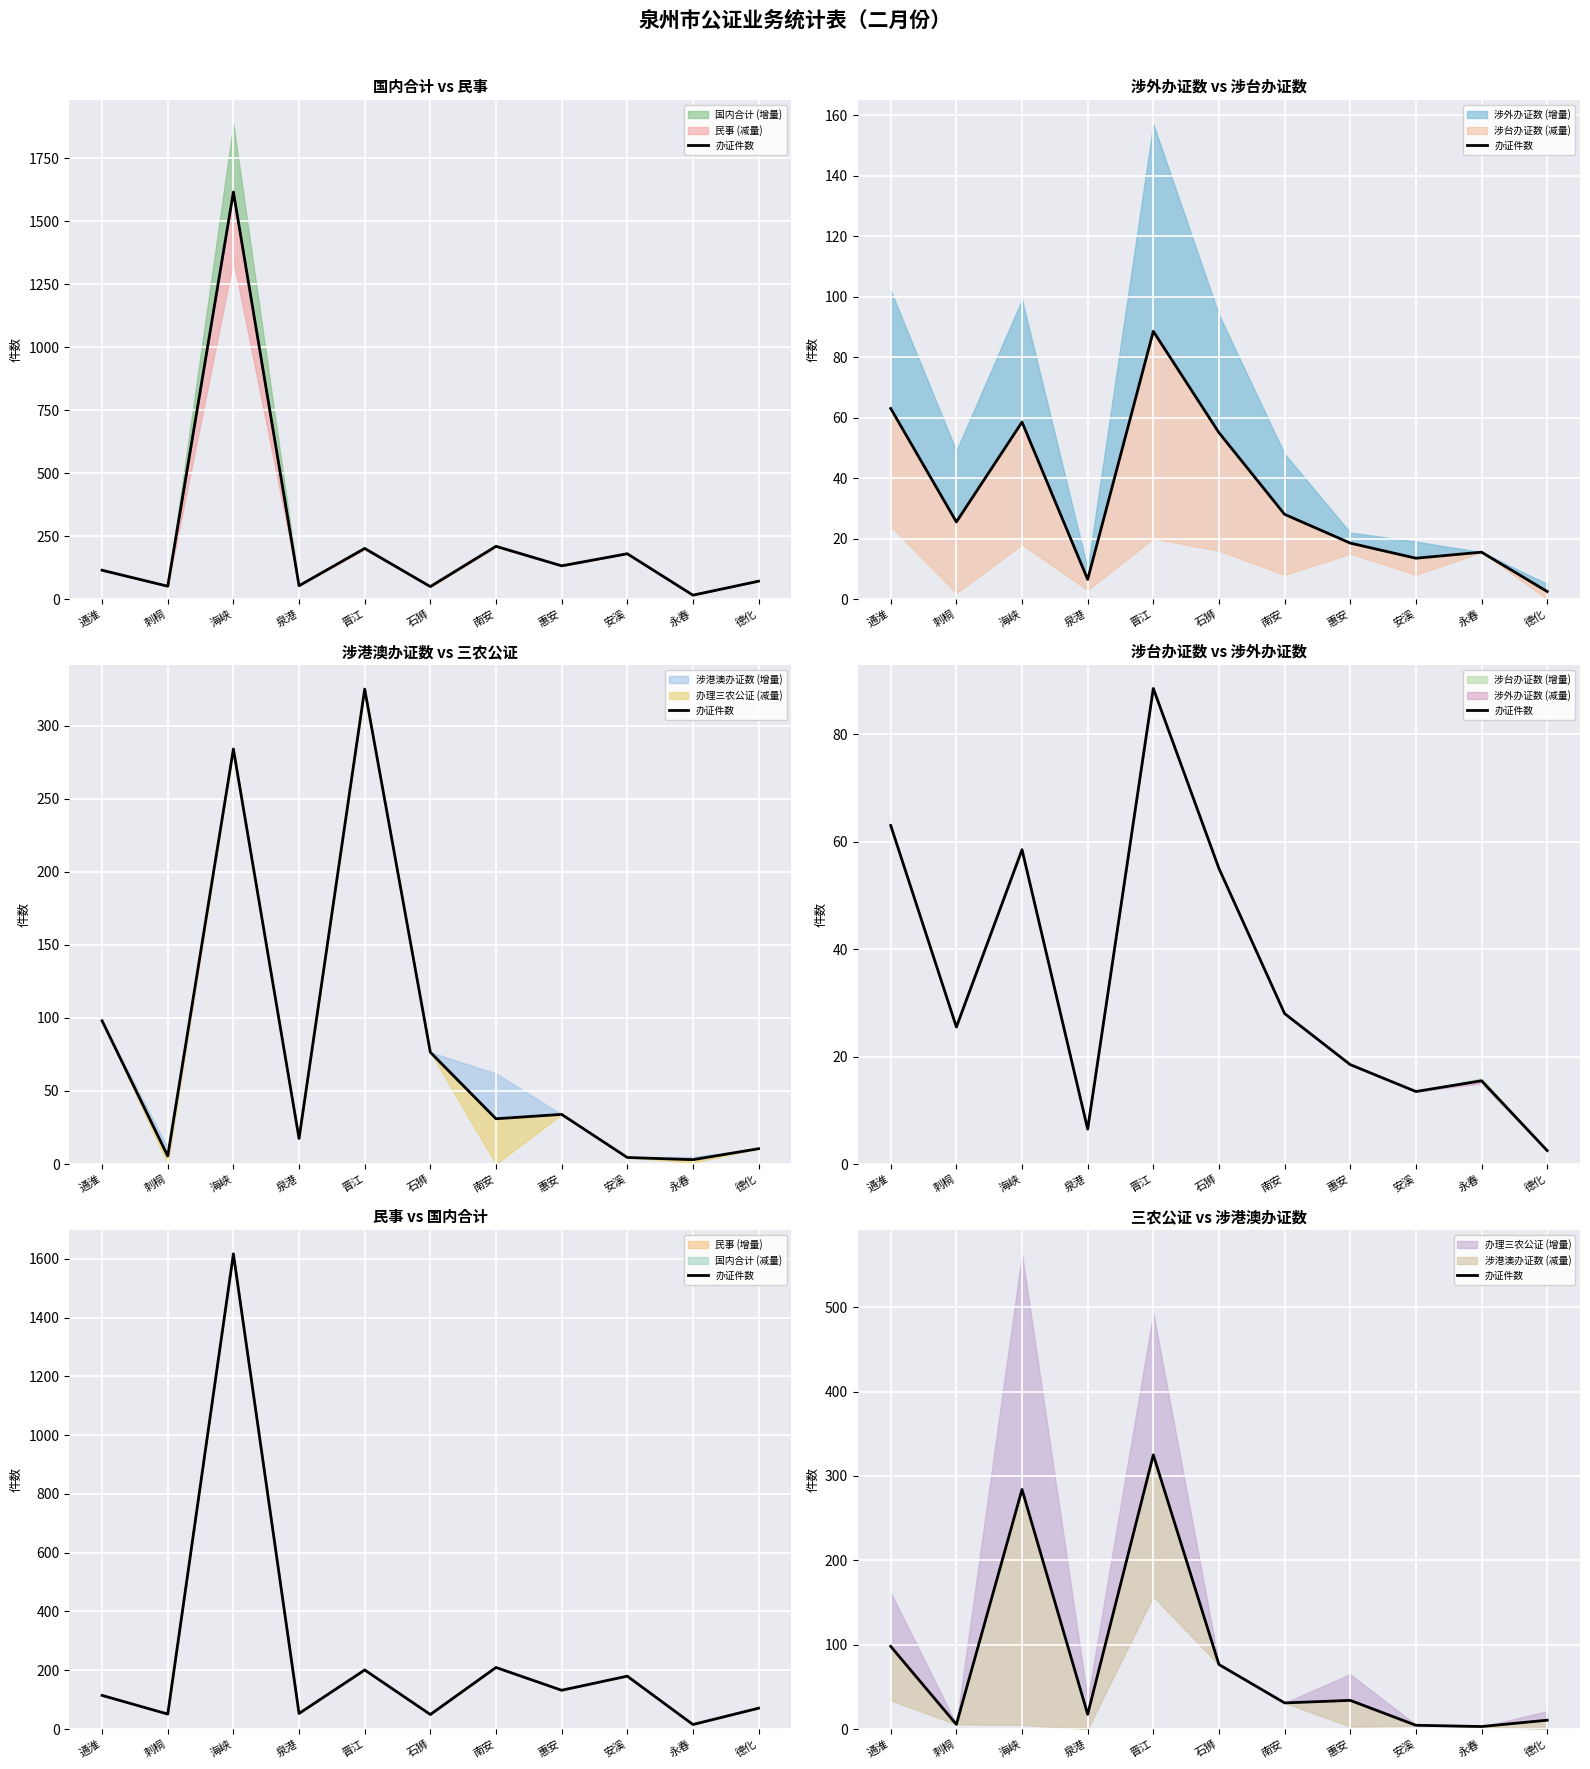

List the labels in order of value, smallest first.

永春, 安溪, 刺桐, 德化, 泉港, 南安, 惠安, 石狮, 通淮, 海峡, 晋江